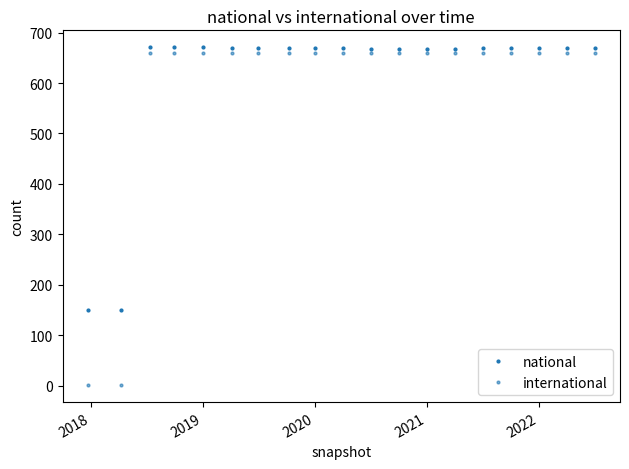

True or false: international and national cross at least once.

False